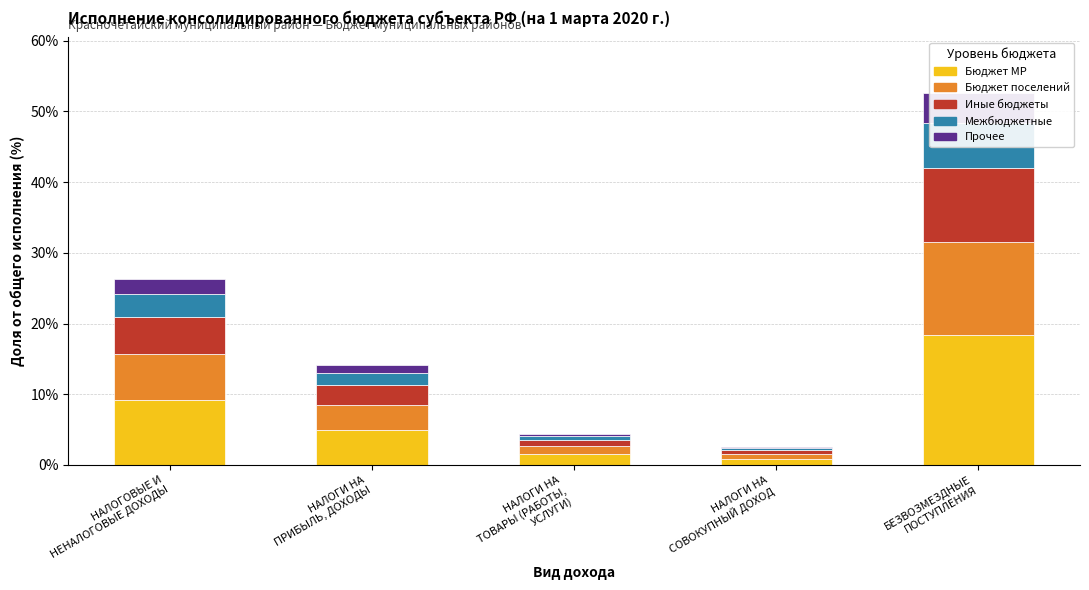

Is the value of Межбюджетные at НАЛОГИ НА
ТОВАРЫ (РАБОТЫ,
УСЛУГИ) greater than the value of Прочее at НАЛОГИ НА
ТОВАРЫ (РАБОТЫ,
УСЛУГИ)?

Yes